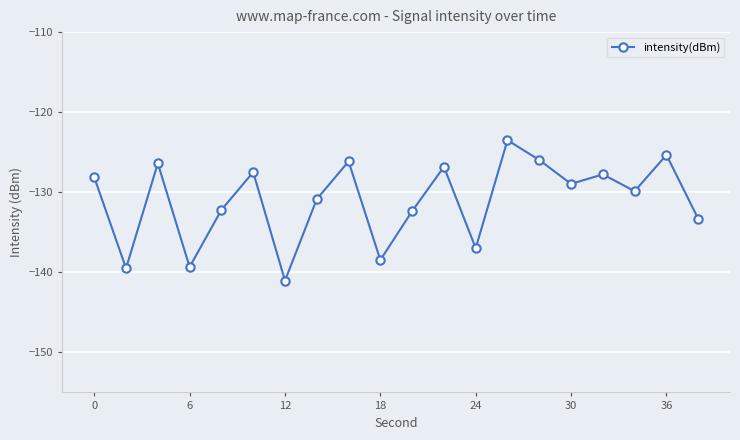

What is the maximum value shown in the chart?

-123.5